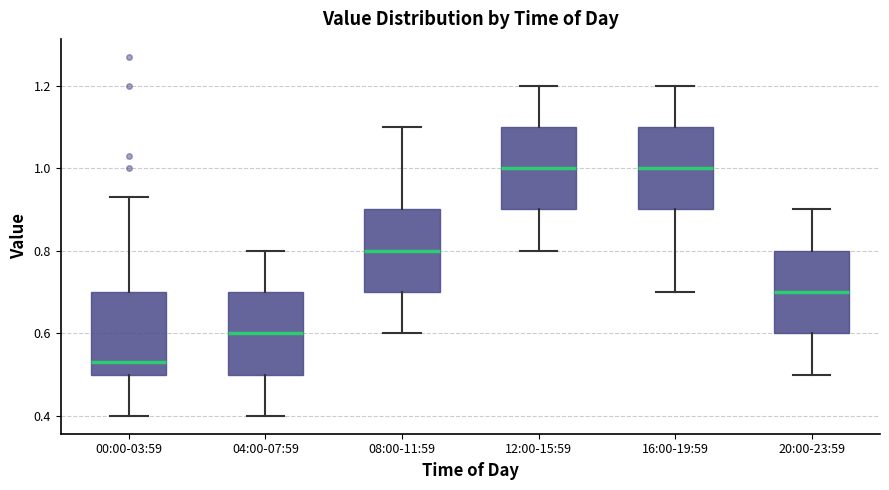

Reading left to right, read every box against the y-axis: the position of its median line, the range the box covers, and the ends of its whiskers. The values are not printed on the chart, so give them approximately, as read against the axis.

00:00-03:59: median 0.54, box 0.50 to 0.70, whiskers 0.40 to 0.94
04:00-07:59: median 0.60, box 0.50 to 0.70, whiskers 0.40 to 0.80
08:00-11:59: median 0.80, box 0.70 to 0.90, whiskers 0.60 to 1.10
12:00-15:59: median 1.00, box 0.90 to 1.10, whiskers 0.80 to 1.20
16:00-19:59: median 1.00, box 0.90 to 1.10, whiskers 0.70 to 1.20
20:00-23:59: median 0.70, box 0.60 to 0.80, whiskers 0.50 to 0.90